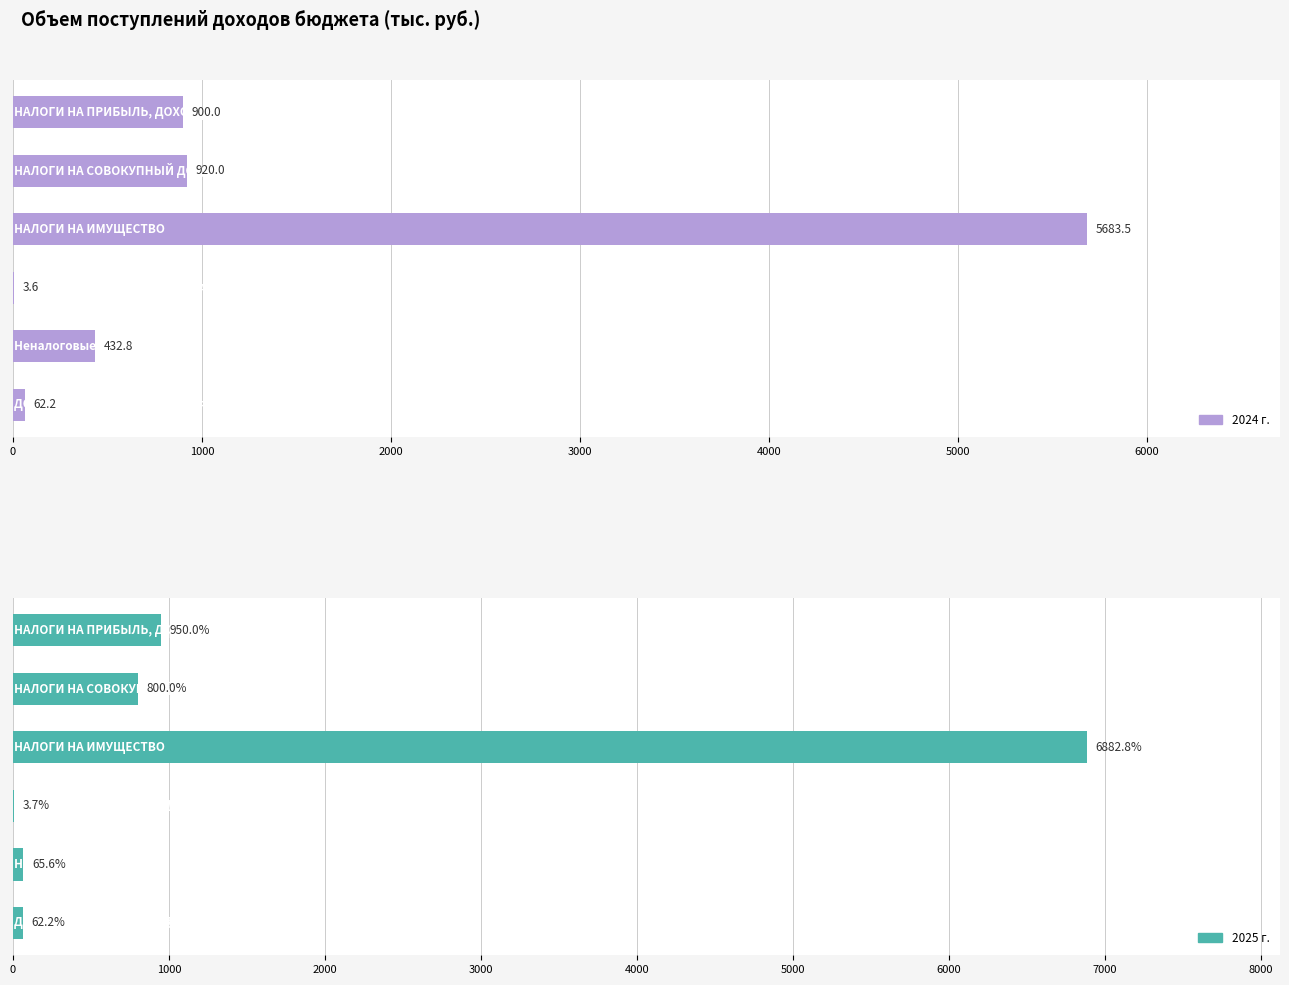

Is the value of 2024 г. at ДОХОДЫ ОТ ИСПОЛЬЗОВАНИЯ ИМУЩЕСТВА greater than the value of 2025 г. at НАЛОГИ НА ПРИБЫЛЬ, ДОХОДЫ?

No